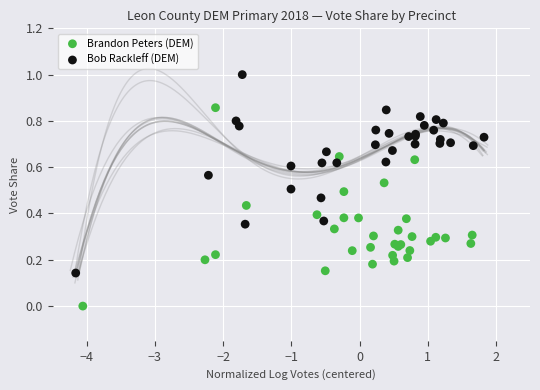

What are all the series names shown in the legend?

Brandon Peters (DEM), Bob Rackleff (DEM)